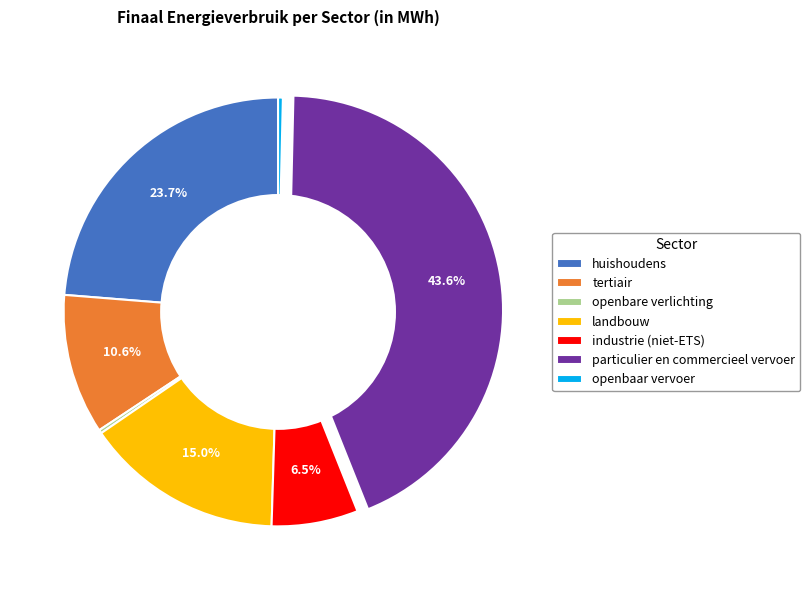

What is the largest slice in the pie chart?

particulier en commercieel vervoer